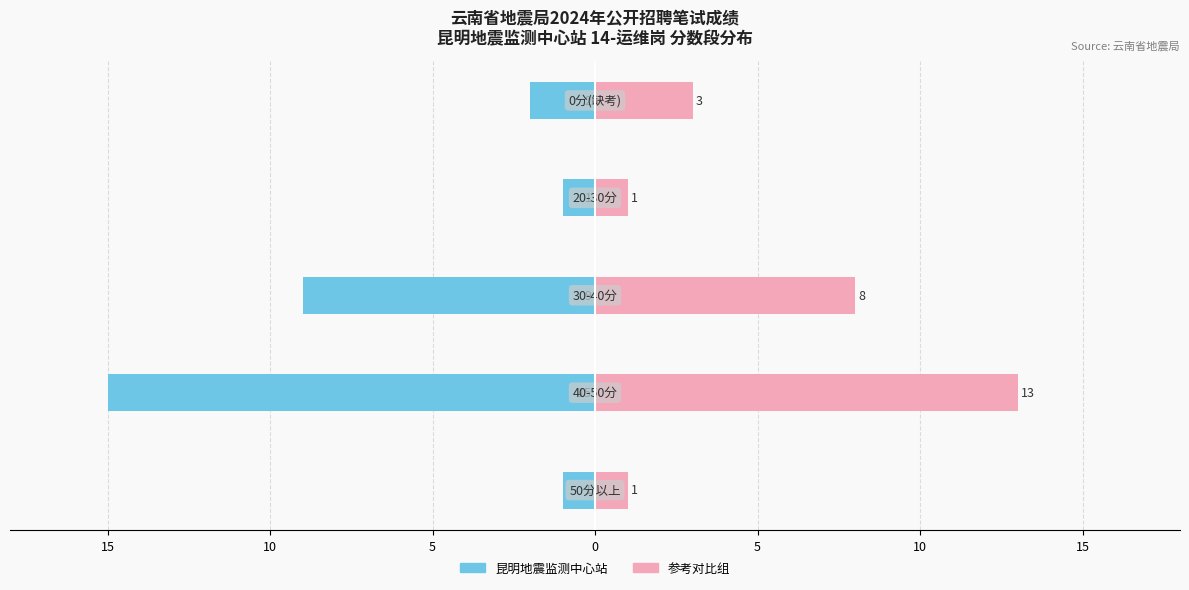

What is the total value across all series at 5?

-1